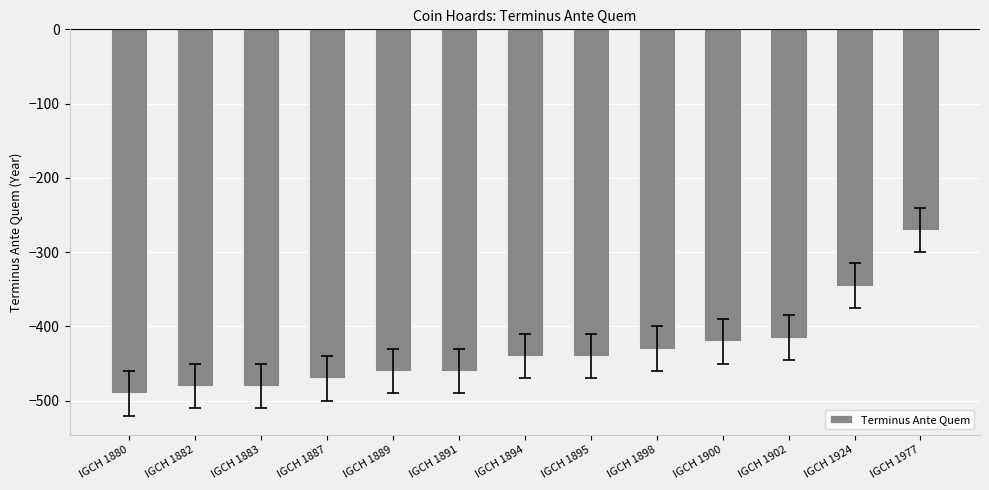

What is the sum of the values at IGCH 1977 and IGCH 1924?

-615